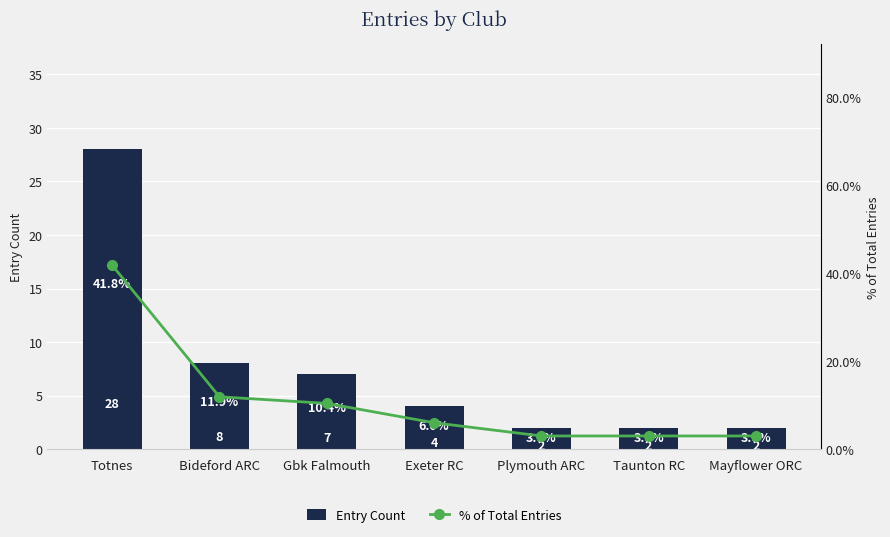

Where does the Entry Count series first go above 4?

Totnes